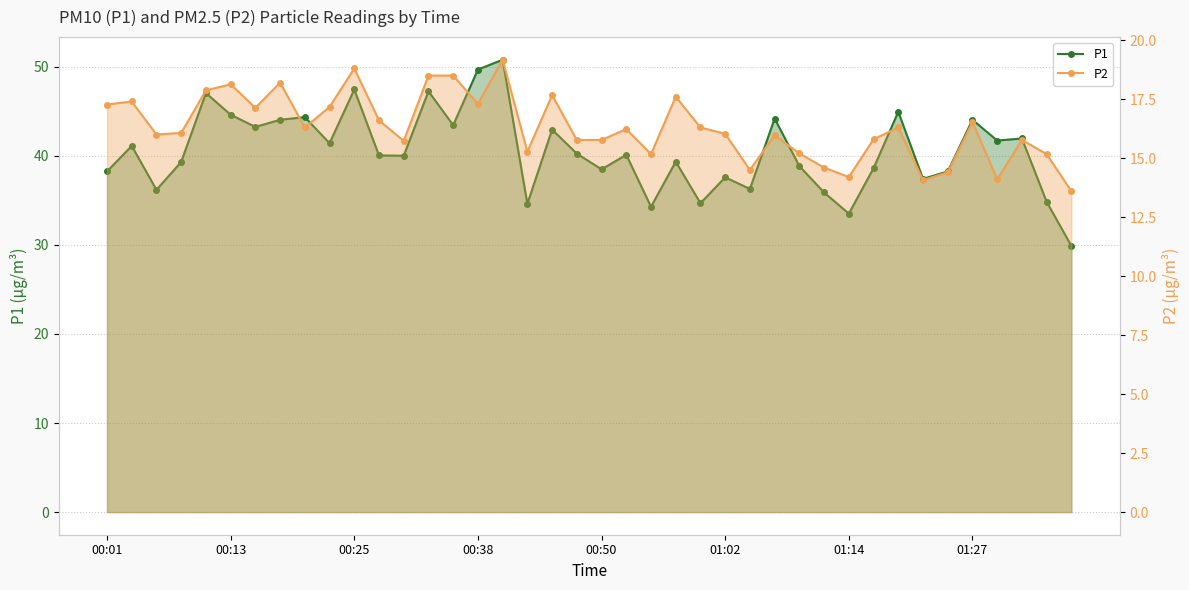

What is the average value of the P1 series?

40.5